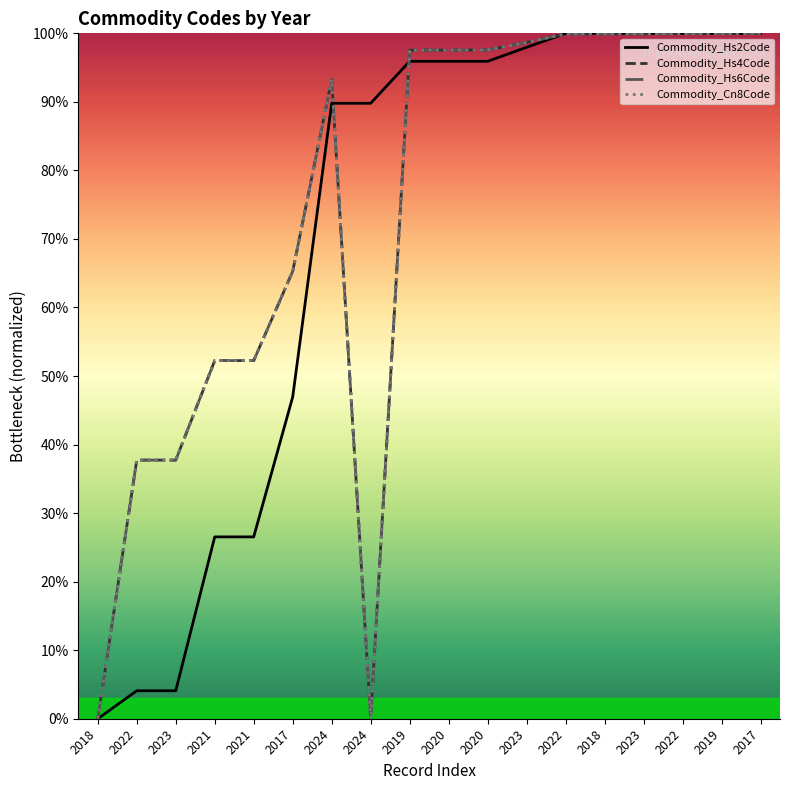

How many lines are shown in the chart?

4